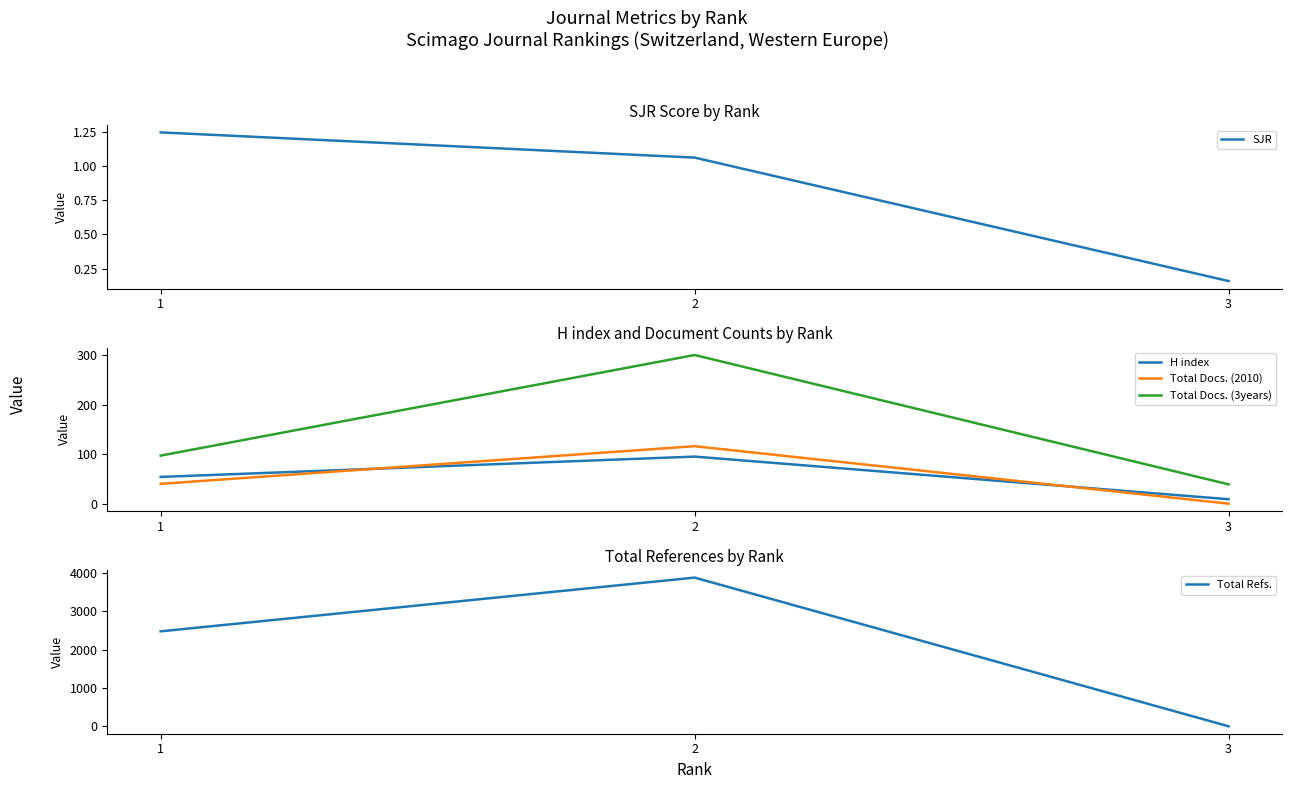

How many categories are shown in the chart?

3